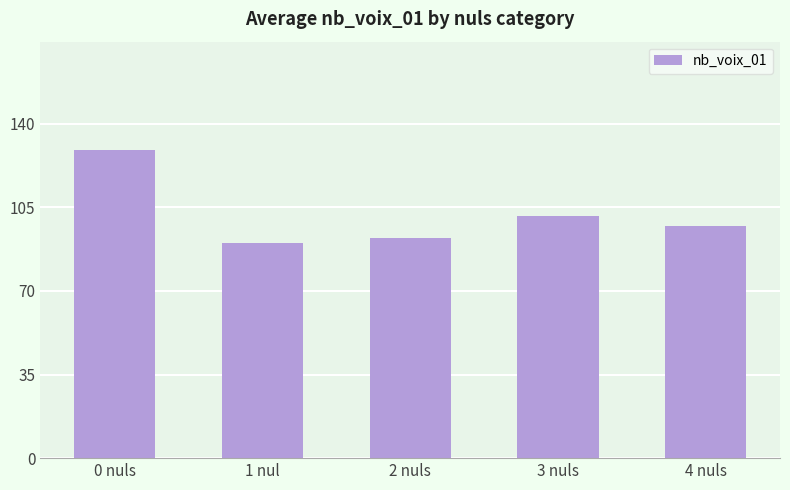

What is the sum of the values at 4 nuls and 0 nuls?

226.2